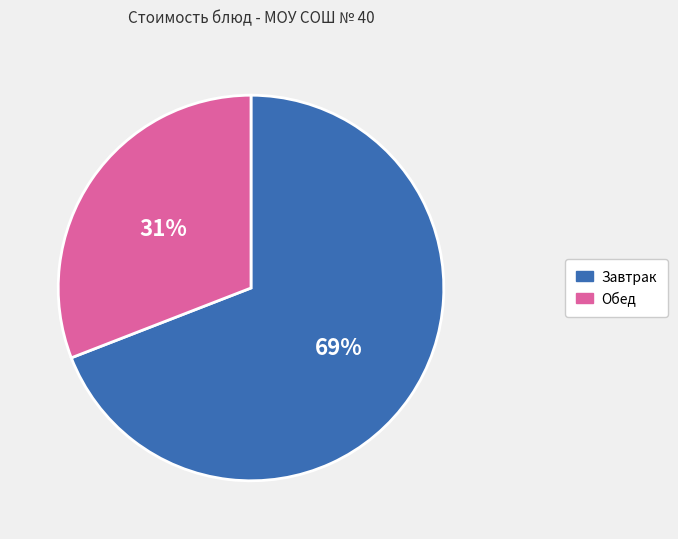

What is the ratio of the value at Обед to the value at Завтрак?

0.4